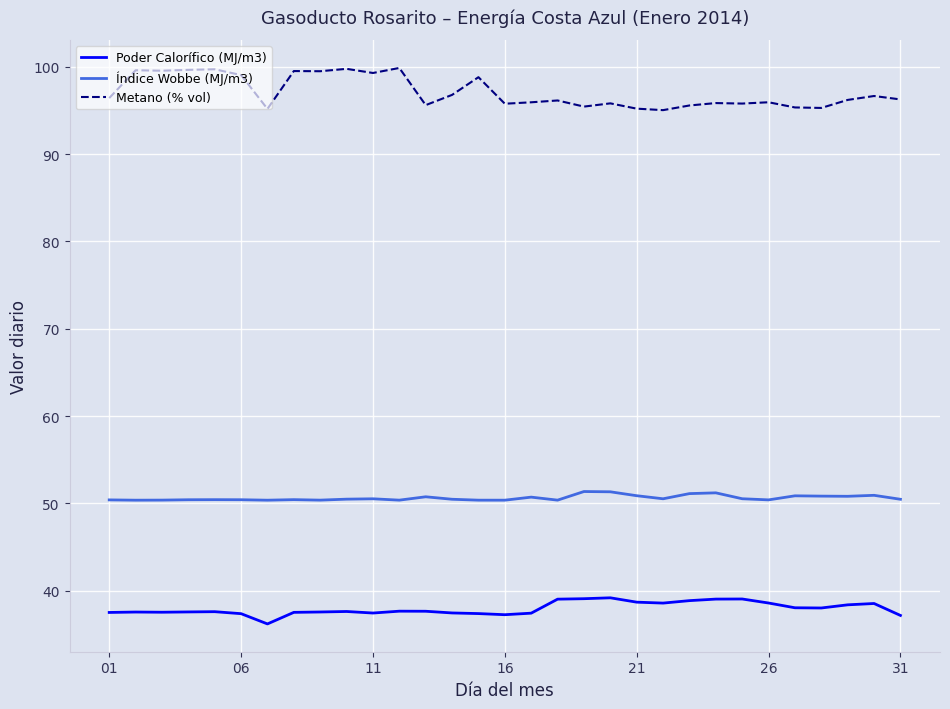

Which series has the largest total across all categories?

Metano (% vol)